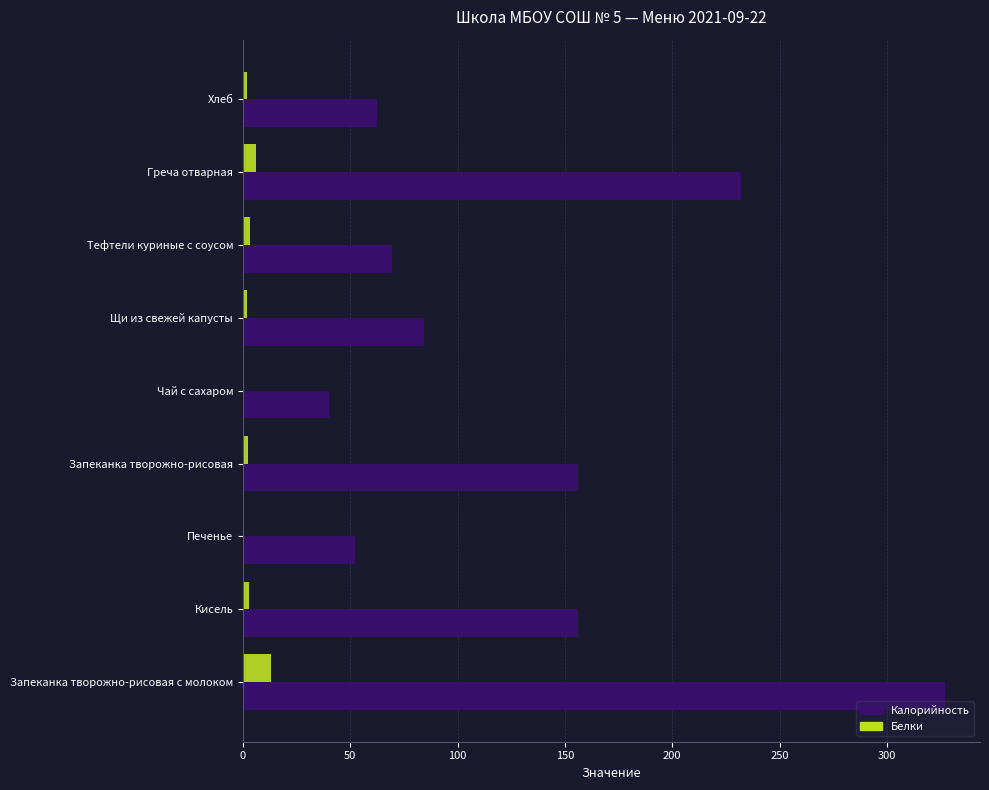

What is the maximum value shown in the chart?

327.0